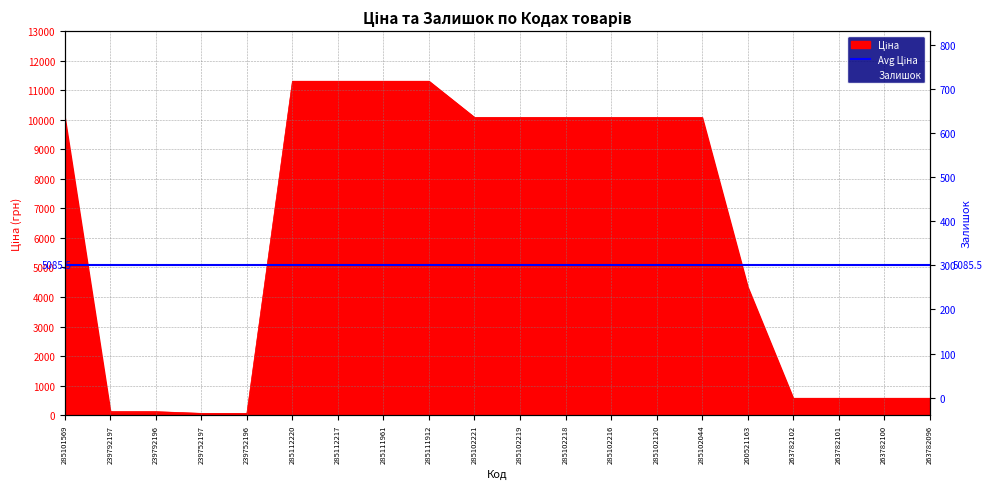

What is the difference between the Ціна values at 285102120 and 239752197?

10028.1